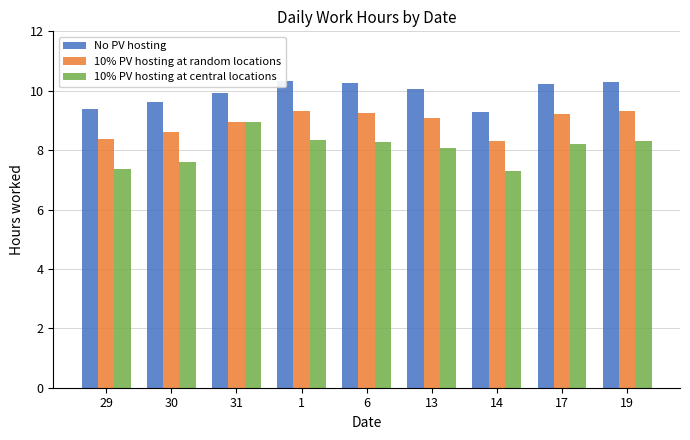

Is the value of 10% PV hosting at central locations at 19 greater than the value of No PV hosting at 13?

No